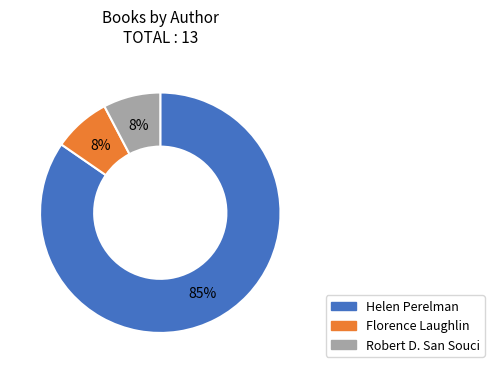

To the nearest percent, what is the combined percentage of Robert D. San Souci and Helen Perelman?

92%